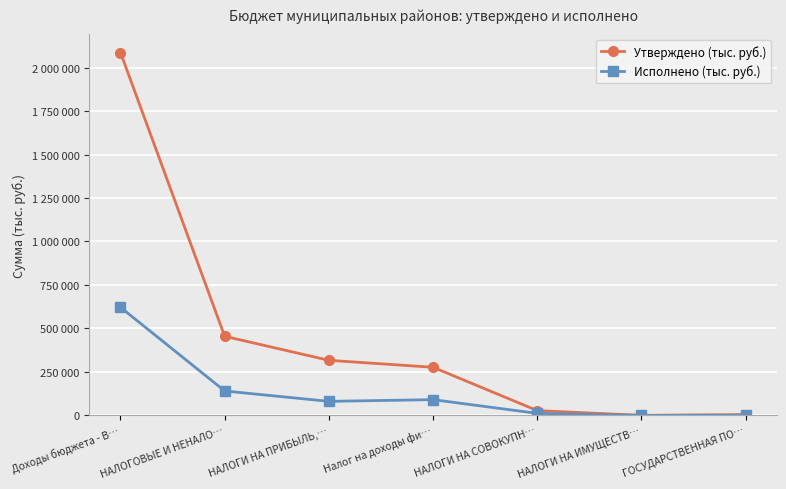

What is the label of the 4th point from the right?

Налог на доходы фи…